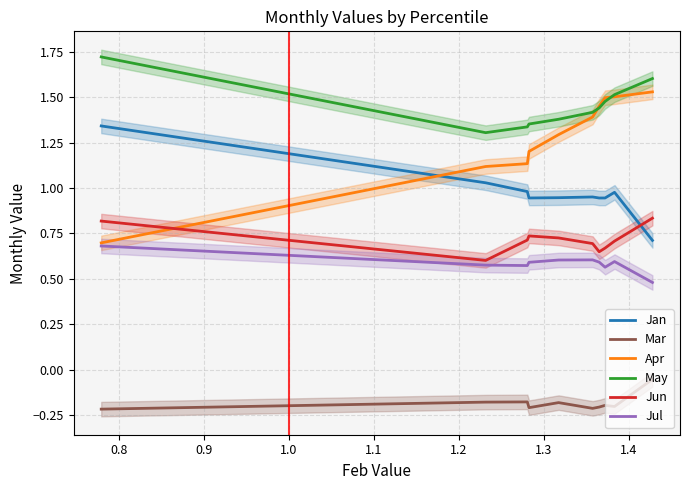

Reading left to right, transcribe all the data shown in this chart.

Jan: 1.3	1.0	1.0	0.9	0.9	1.0	0.9	0.9	1.0	0.7
Mar: -0.2	-0.2	-0.2	-0.2	-0.2	-0.2	-0.2	-0.2	-0.2	-0.1
Apr: 0.7	1.1	1.1	1.2	1.3	1.4	1.5	1.5	1.5	1.5
May: 1.7	1.3	1.3	1.4	1.4	1.4	1.4	1.5	1.5	1.6
Jun: 0.8	0.6	0.7	0.7	0.7	0.7	0.6	0.7	0.7	0.8
Jul: 0.7	0.6	0.6	0.6	0.6	0.6	0.6	0.6	0.6	0.5